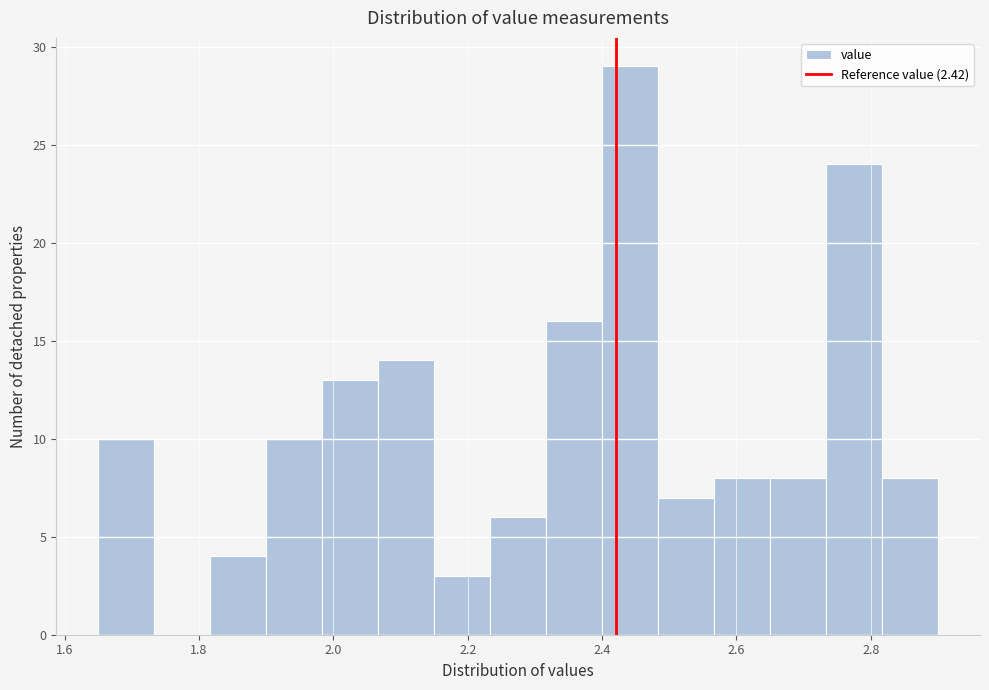

Reading left to right, transcribe this chart: for each bar, give the range it covers on the x-axis and its height. Neither the bar edges nor the heights are printed on the chart, so give them approximately, as read against the axes.

1.66 to 1.74: 10
1.74 to 1.82: 0
1.82 to 1.90: 4
1.90 to 1.98: 10
1.98 to 2.06: 13
2.06 to 2.16: 14
2.16 to 2.24: 3
2.24 to 2.32: 6
2.32 to 2.40: 16
2.40 to 2.48: 29
2.48 to 2.56: 7
2.56 to 2.66: 8
2.66 to 2.74: 8
2.74 to 2.82: 24
2.82 to 2.90: 8